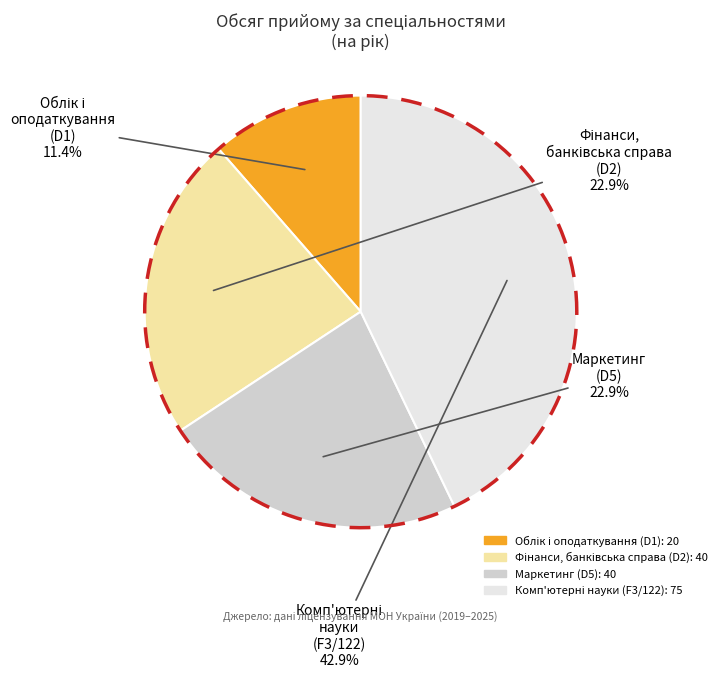

What percentage is NOT represented by Фінанси, банківська справа (D2)?

77.1%